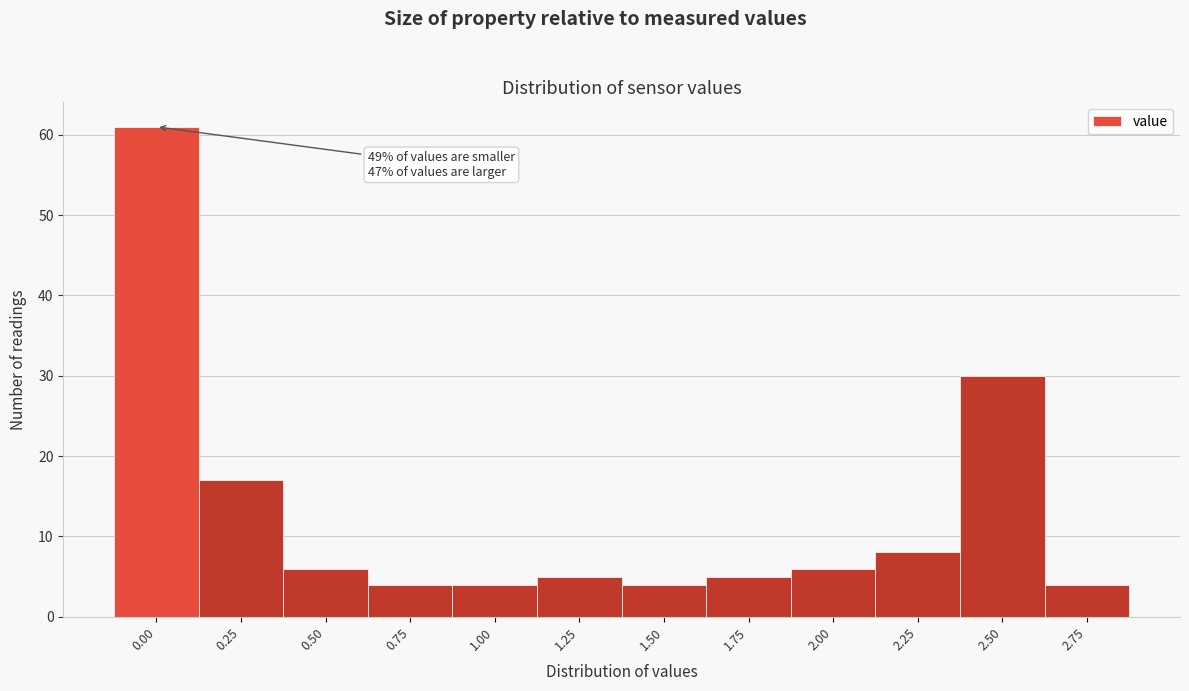

Reading right to left, transcribe all the data shown in this chart.

2.75=4	2.50=30	2.25=8	2.00=6	1.75=5	1.50=4	1.25=5	1.00=4	0.75=4	0.50=6	0.25=17	0.00=61